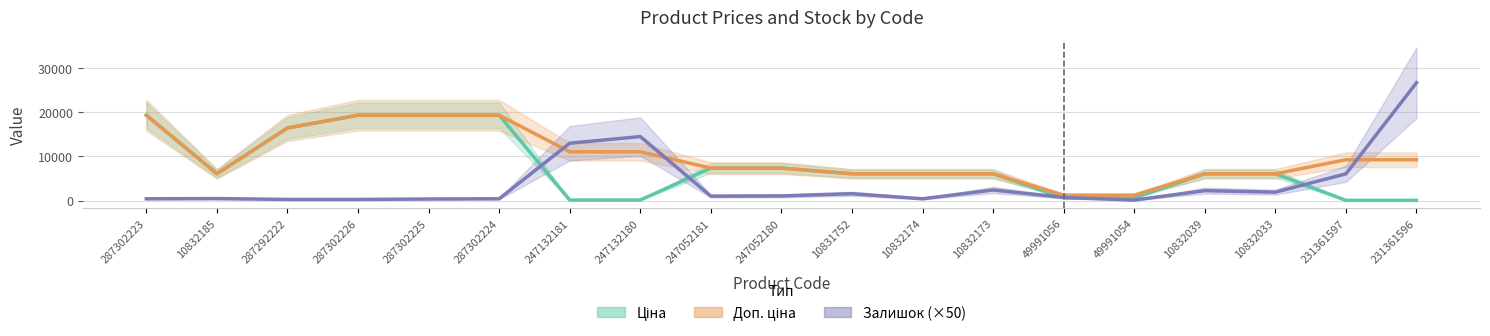

Reading left to right, transcribe all the data shown in this chart.

Ціна: 19343.1	6067.2	16448.2	19343.1	19343.1	19343.1	110.5	110.5	7360.2	7360.2	6067.2	6067.2	6067.2	612.6	612.6	6067.2	6067.2	41.1	41.1
Доп. ціна: 19343.1	6067.2	16448.2	19343.1	19343.1	19343.1	11055.0	11055.0	7360.2	7360.2	6067.2	6067.2	6067.2	1225.0	1225.0	6067.2	6067.2	9246.0	9246.0
Залишок (×50): 400.0	450.0	250.0	250.0	350.0	400.0	13000.0	14500.0	1000.0	1050.0	1550.0	400.0	2400.0	700.0	100.0	2250.0	1900.0	6050.0	26700.0